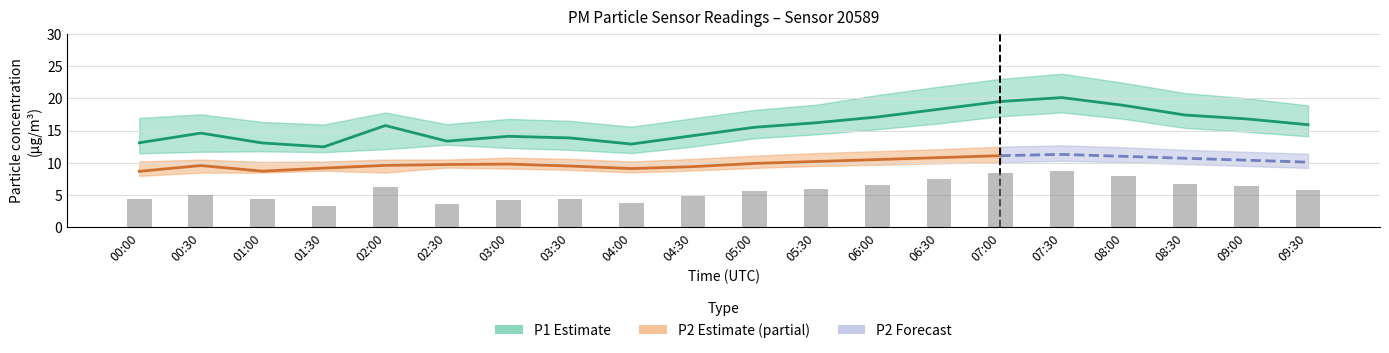

What is the value of the P2_lower bar at the 18th from the left?

9.8